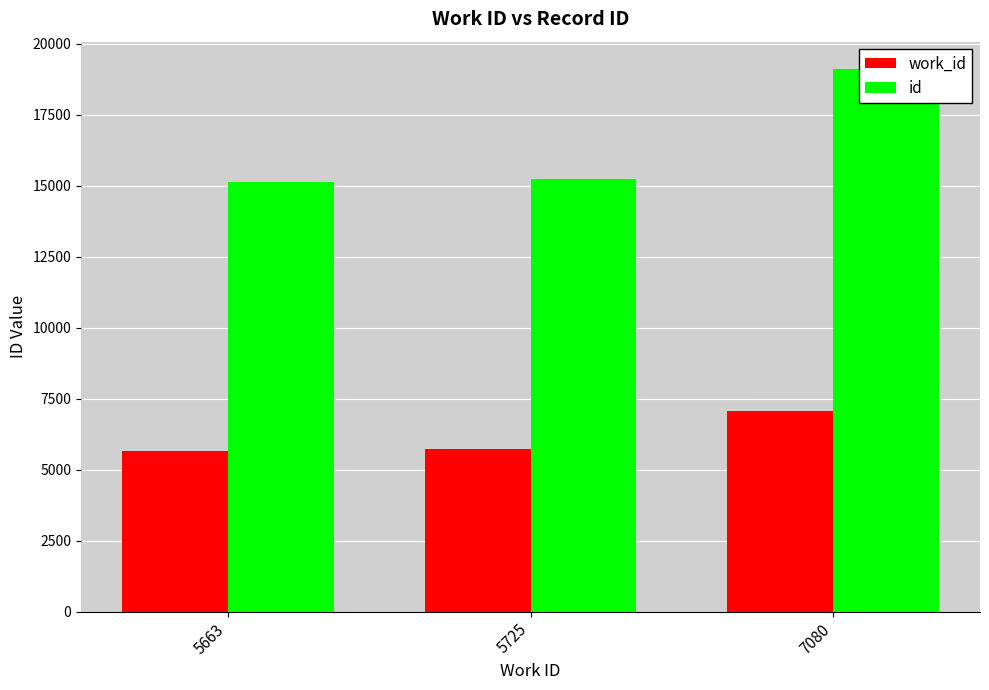

Which category has the lowest value in the work_id series?

5663